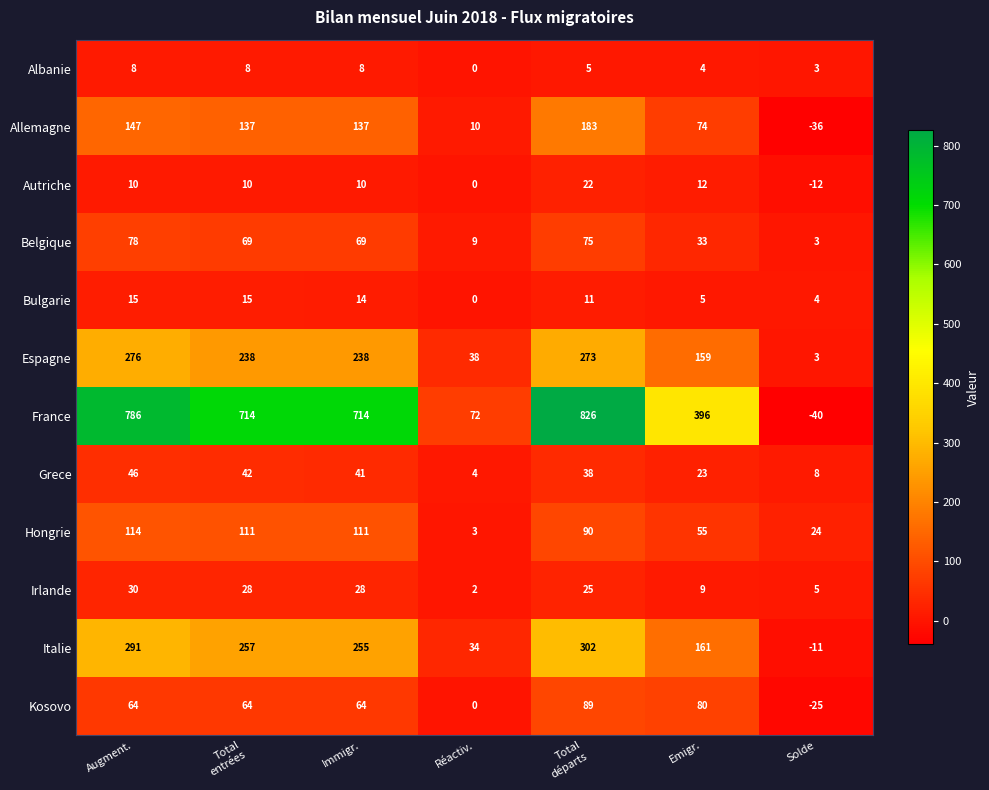

True or false: France has a value of 72 at Réactiv..

True